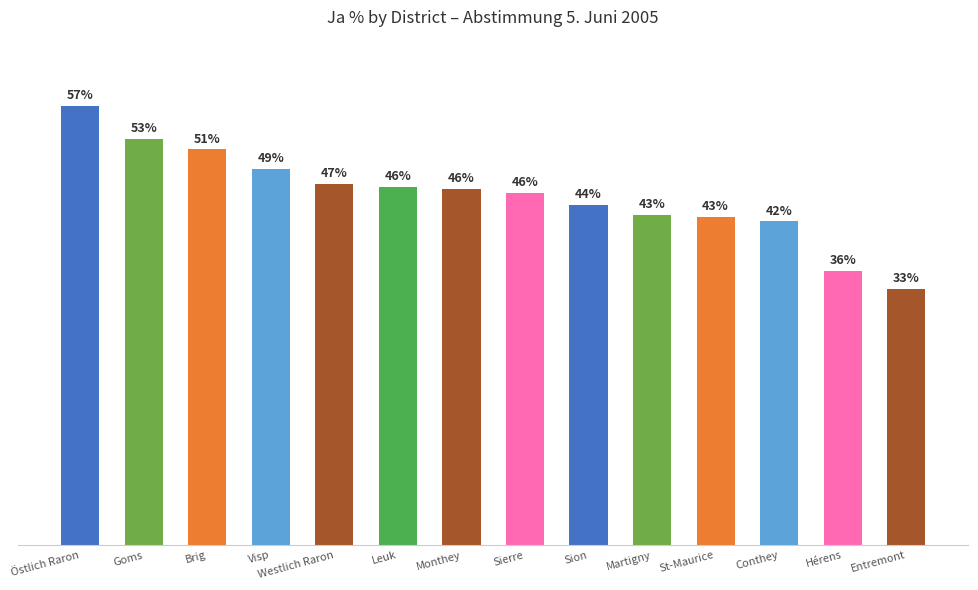

What is the label of the 10th bar from the left?

Martigny